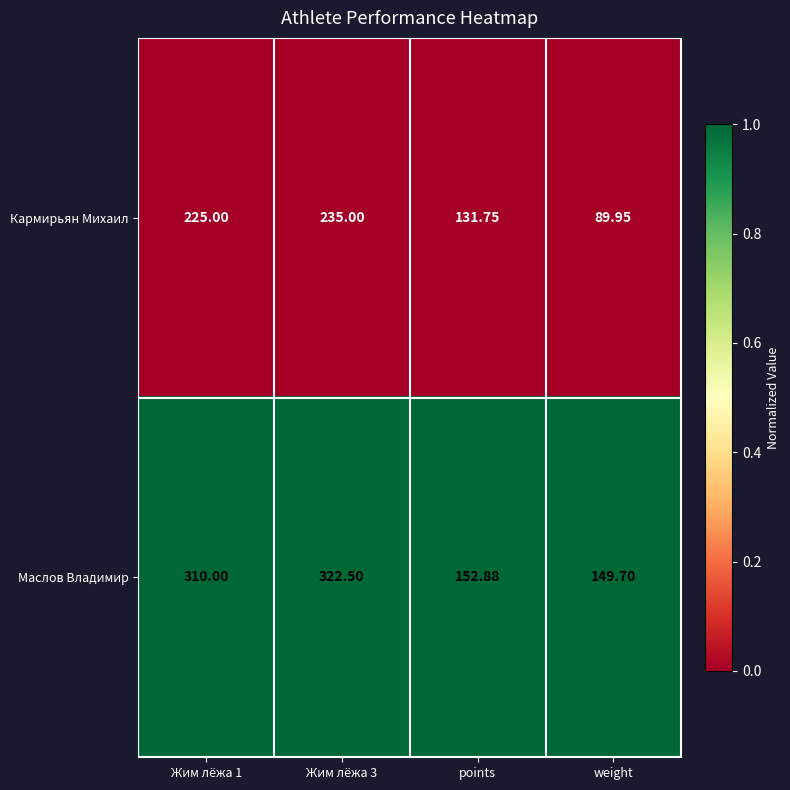

Which series has the largest range (max minus min)?

Маслов Владимир